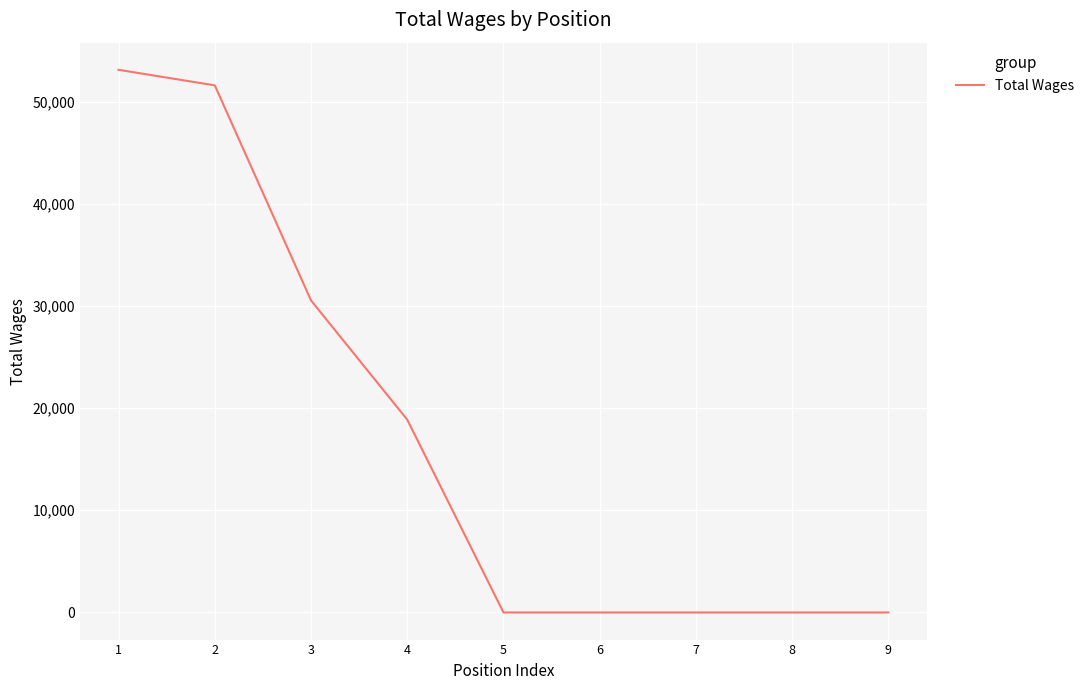

How many lines are shown in the chart?

1